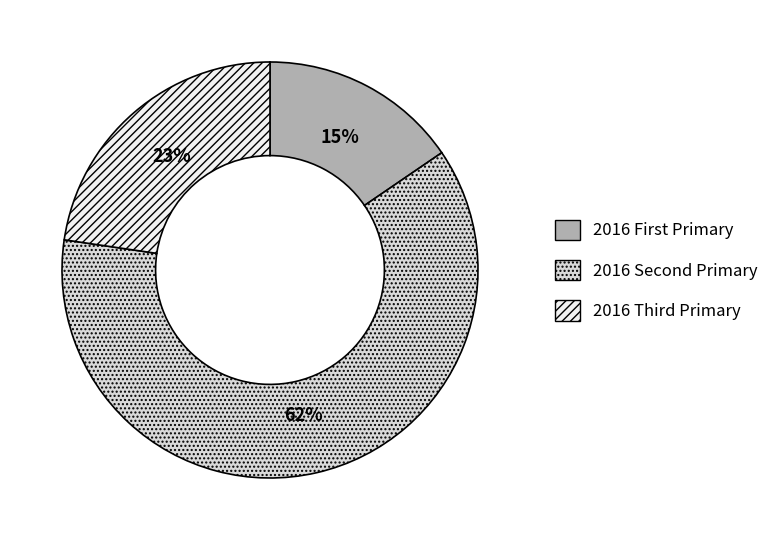

Rank the categories by value from highest to lowest.

2016 Second Primary, 2016 Third Primary, 2016 First Primary